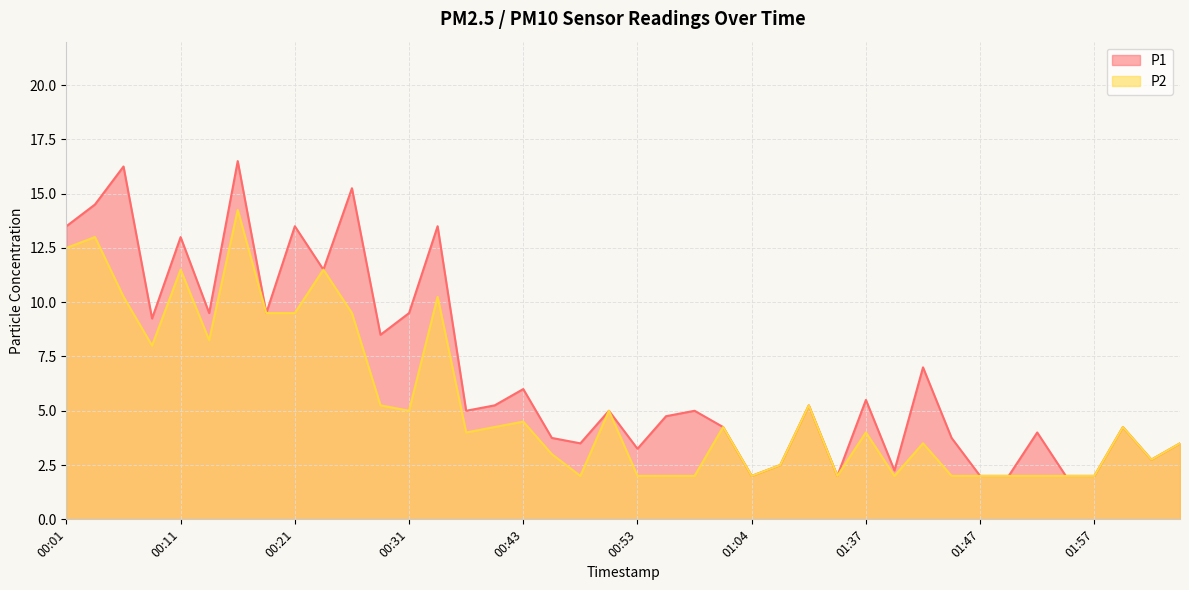

Which series has the largest total across all categories?

P1